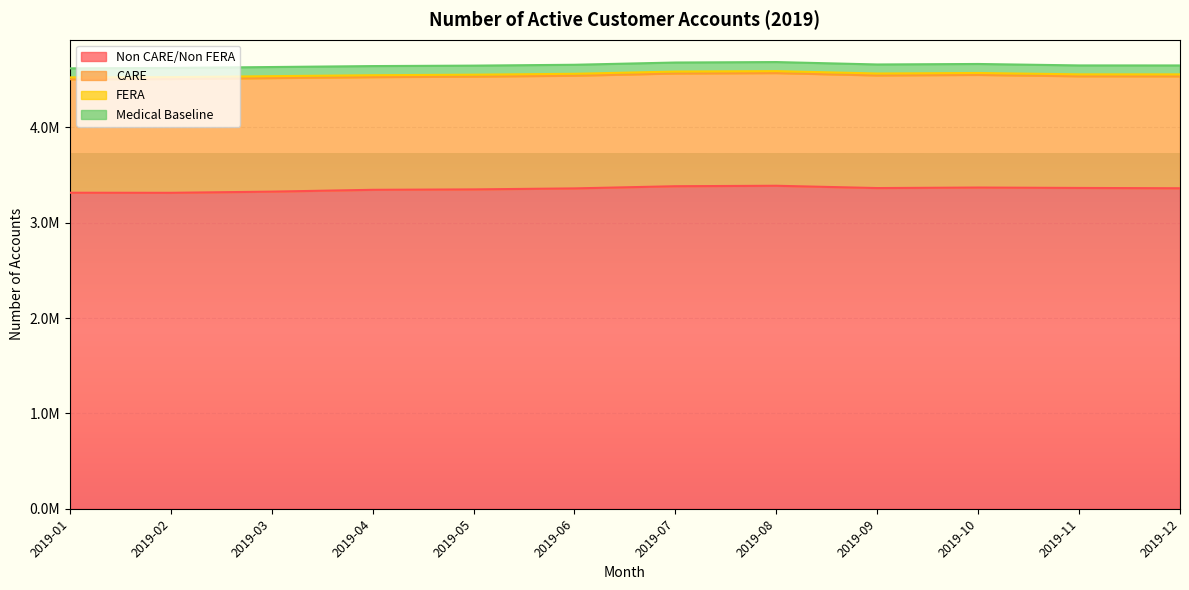

In Non CARE/Non FERA, how many points are lower than both neighbors (excluding endpoints)?

2